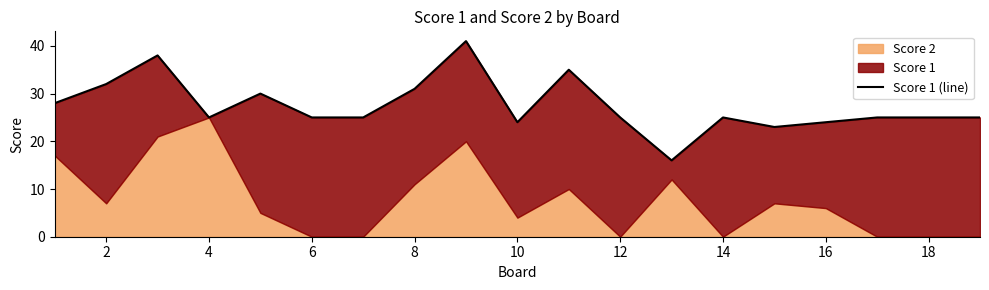

Is it true that the value at 12 is 11?

False